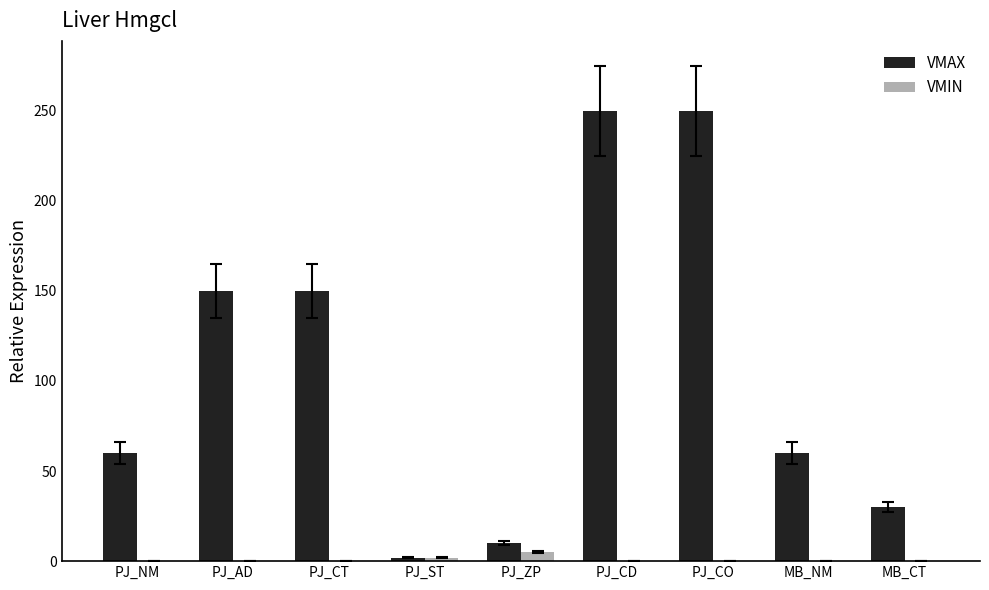

Reading left to right, what are all the values shown in this chart?

VMAX: PJ_NM=60	PJ_AD=150	PJ_CT=150	PJ_ST=2	PJ_ZP=10	PJ_CD=250	PJ_CO=250	MB_NM=60	MB_CT=30
VMIN: PJ_NM=0	PJ_AD=0	PJ_CT=0	PJ_ST=2	PJ_ZP=5	PJ_CD=0	PJ_CO=0	MB_NM=0	MB_CT=0